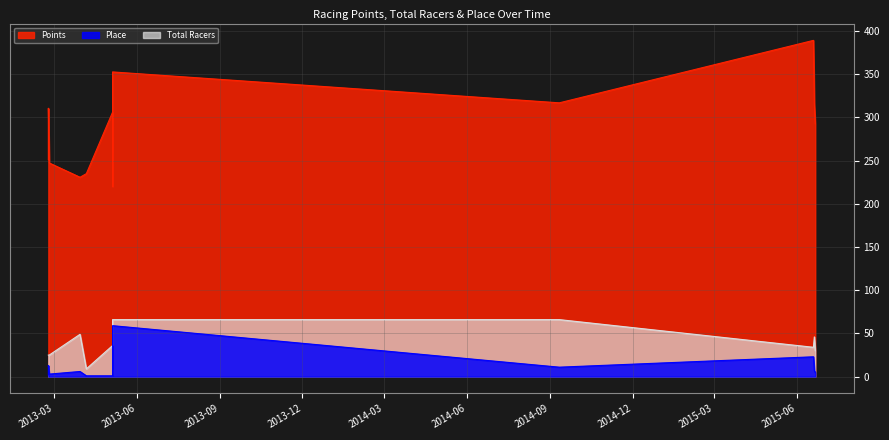

Does the chart have visible grid lines?

Yes